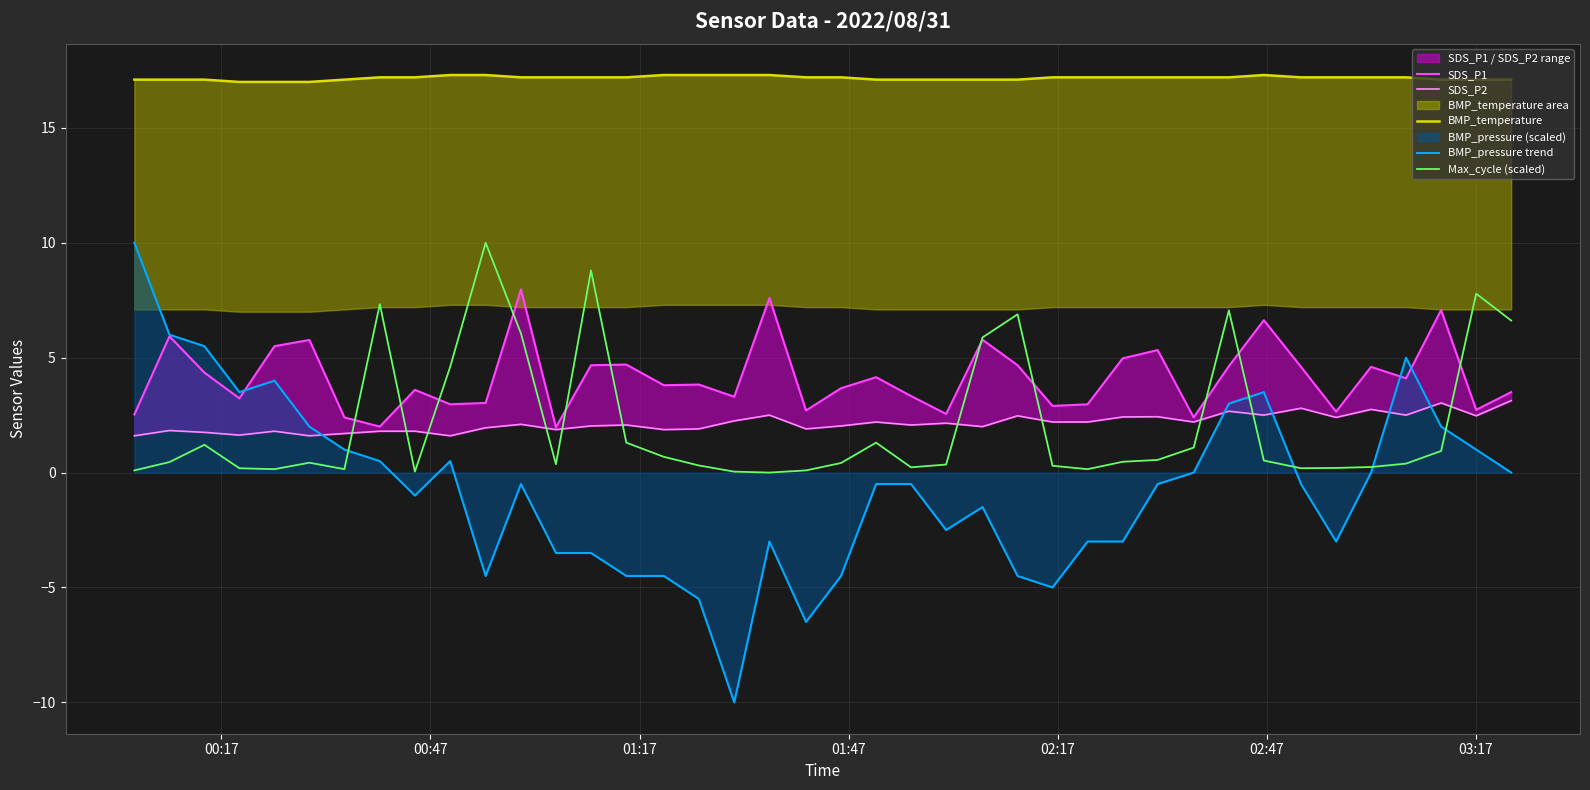

What is the minimum value for BMP_pressure trend?

-10.0